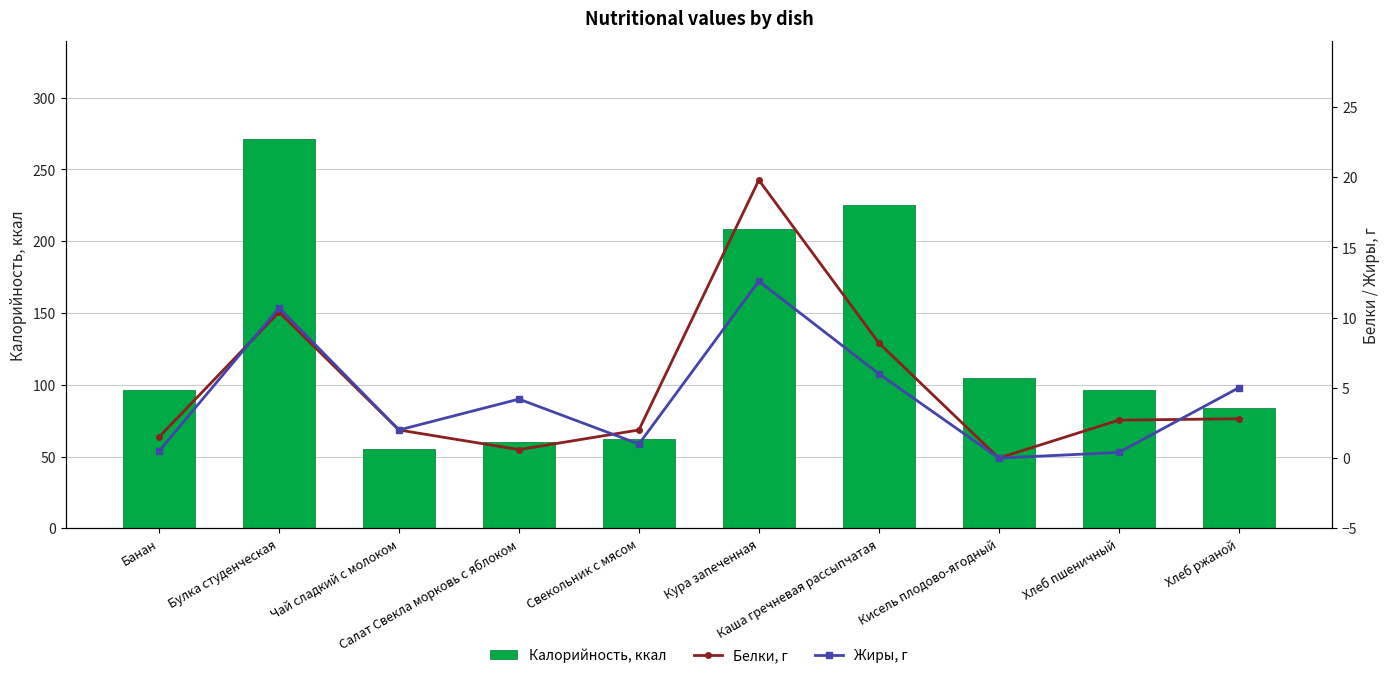

Where is Белки, г nearest to the value 9?

Каша гречневая рассыпчатая